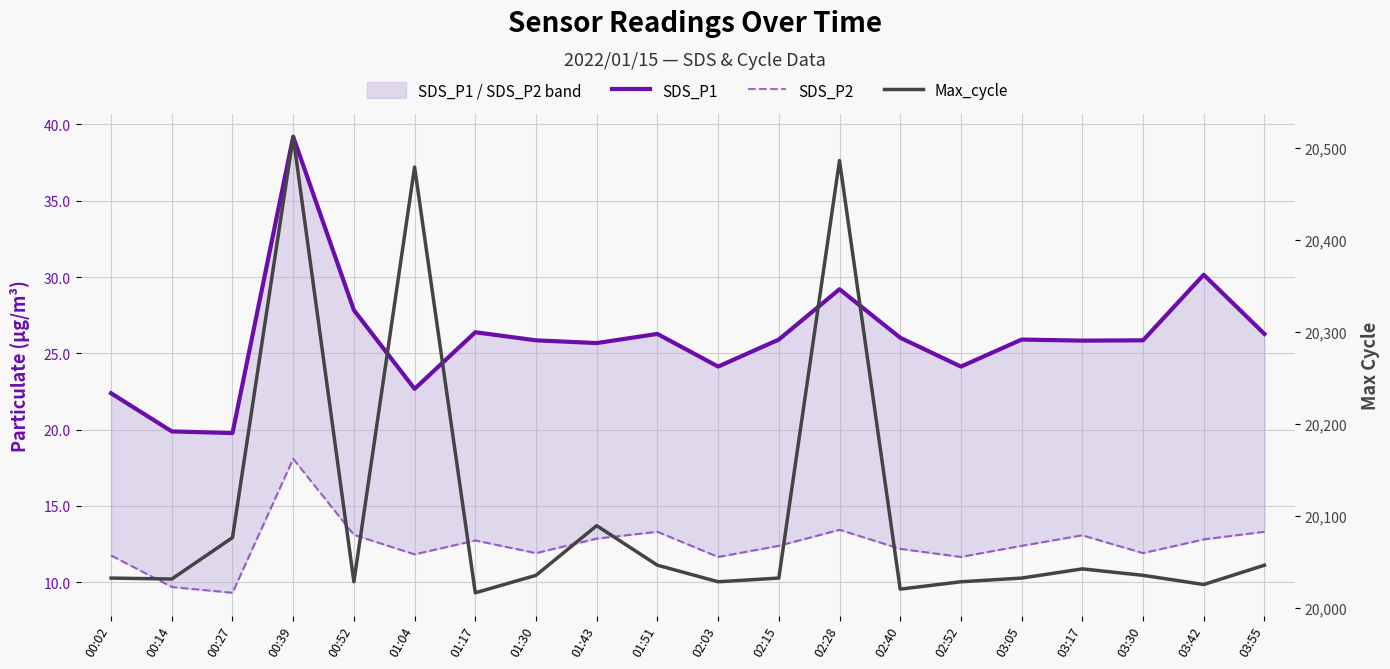

Is the value of SDS_P2 at 02:52 greater than the value of SDS_P1 at 00:02?

No